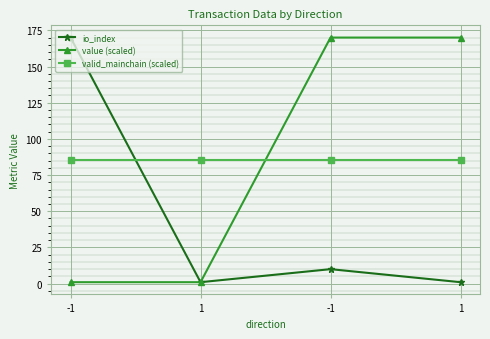

At how many categories does at least one series exceed 16?

4